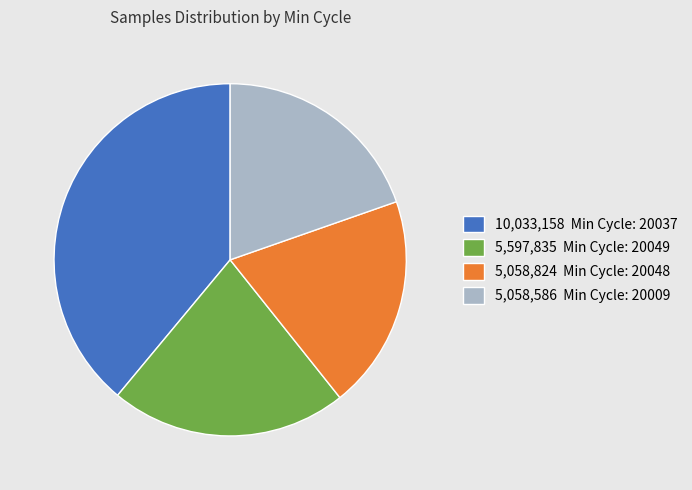

What is the largest slice in the pie chart?

10,033,158 Min Cycle: 20037